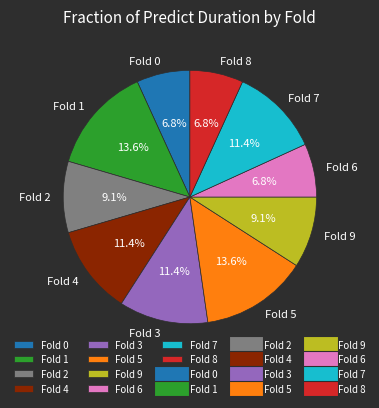

Is there any slice that represents more than half of the pie?

No